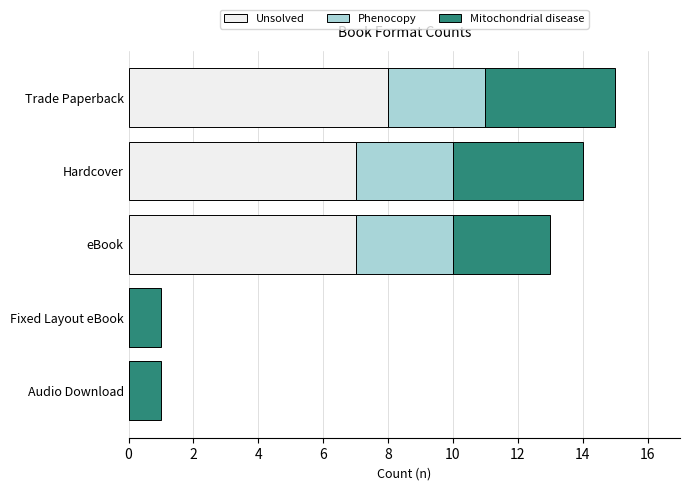

The Unsolved series shows 7 at Hardcover. True or false?

True